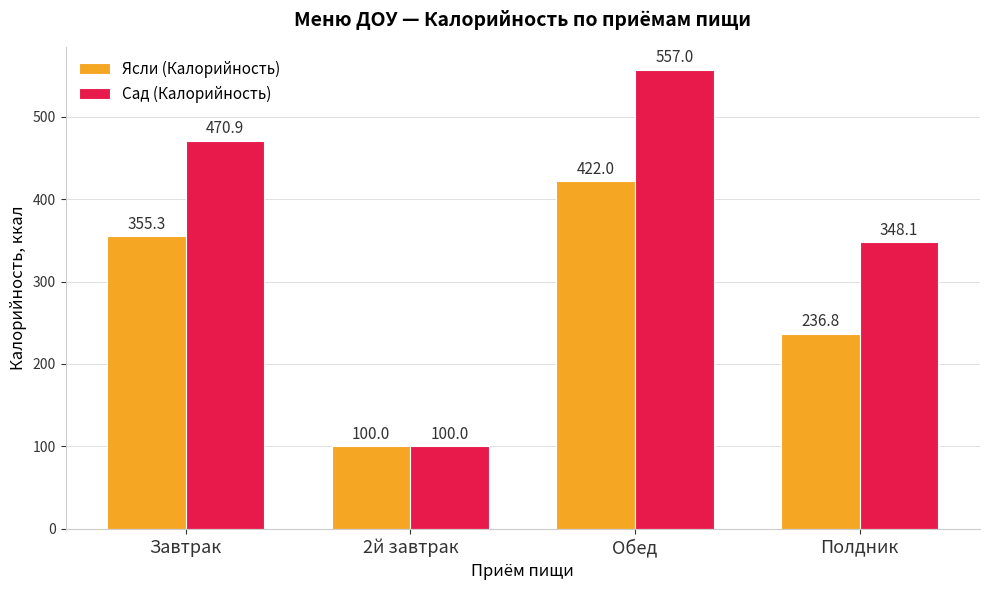

Reading left to right, extract all data points from this chart.

Ясли (Калорийность): Завтрак=355.3	2й завтрак=100.0	Обед=422.0	Полдник=236.8
Сад (Калорийность): Завтрак=470.9	2й завтрак=100.0	Обед=557.0	Полдник=348.1